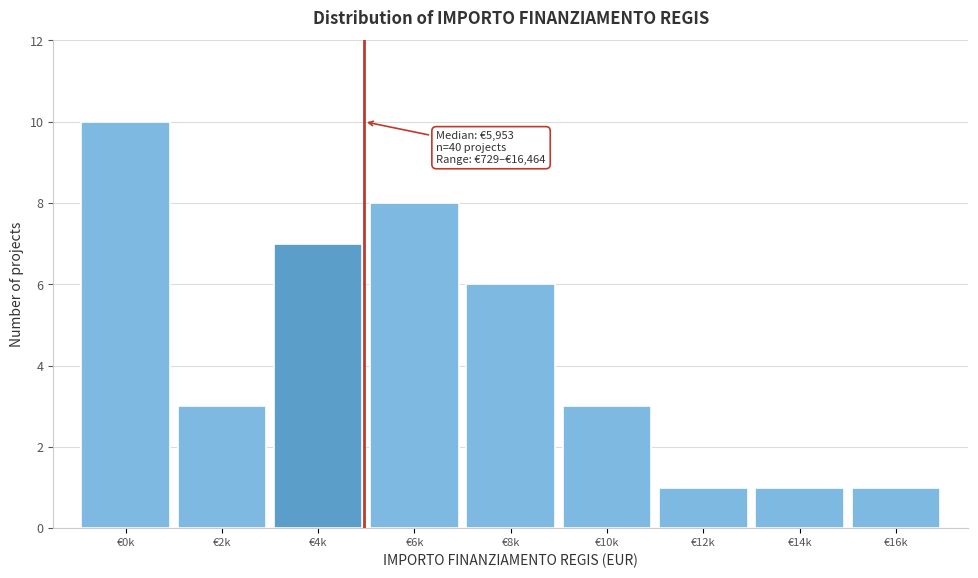

Reading left to right, extract all data points from this chart.

10	3	7	8	6	3	1	1	1